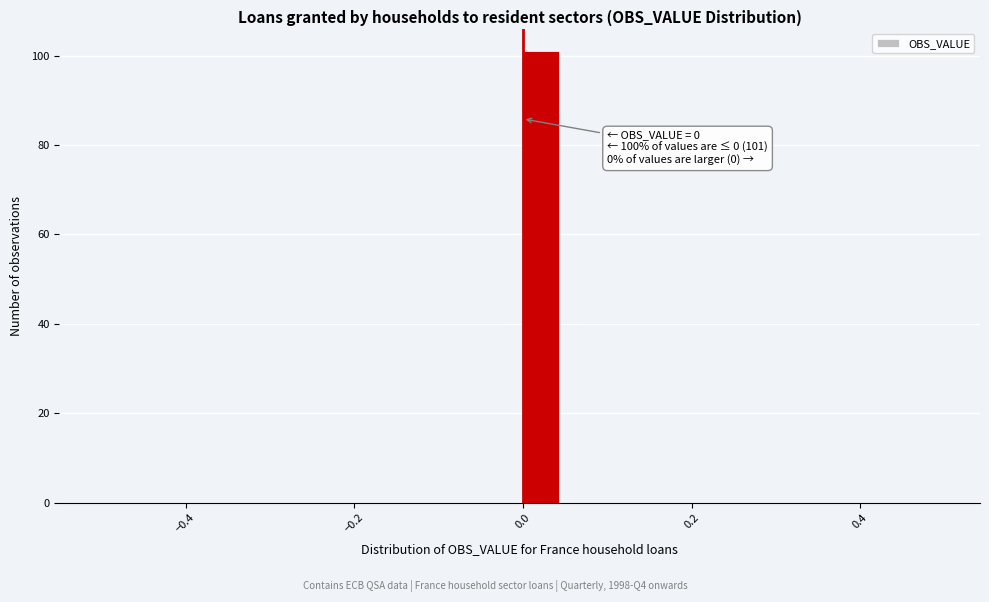

Read against the x-axis, roughly where is the centre of the tallest bar?

0.02